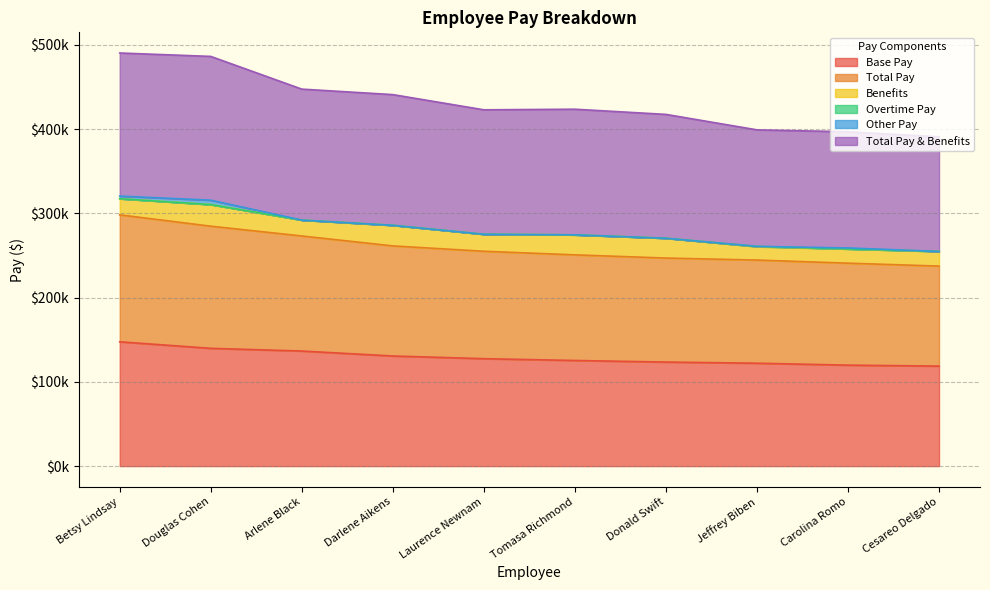

Which label corresponds to the largest value in the chart?

Betsy Lindsay